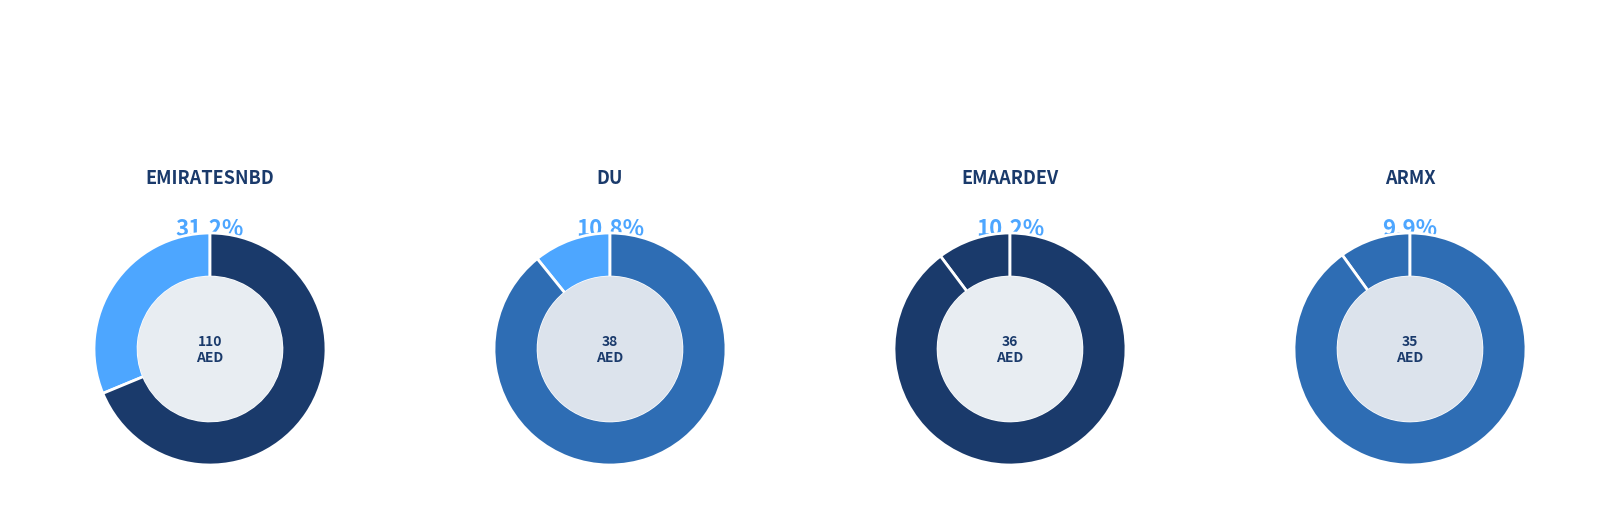

To the nearest percent, what portion does EMAARDEV represent?

10%